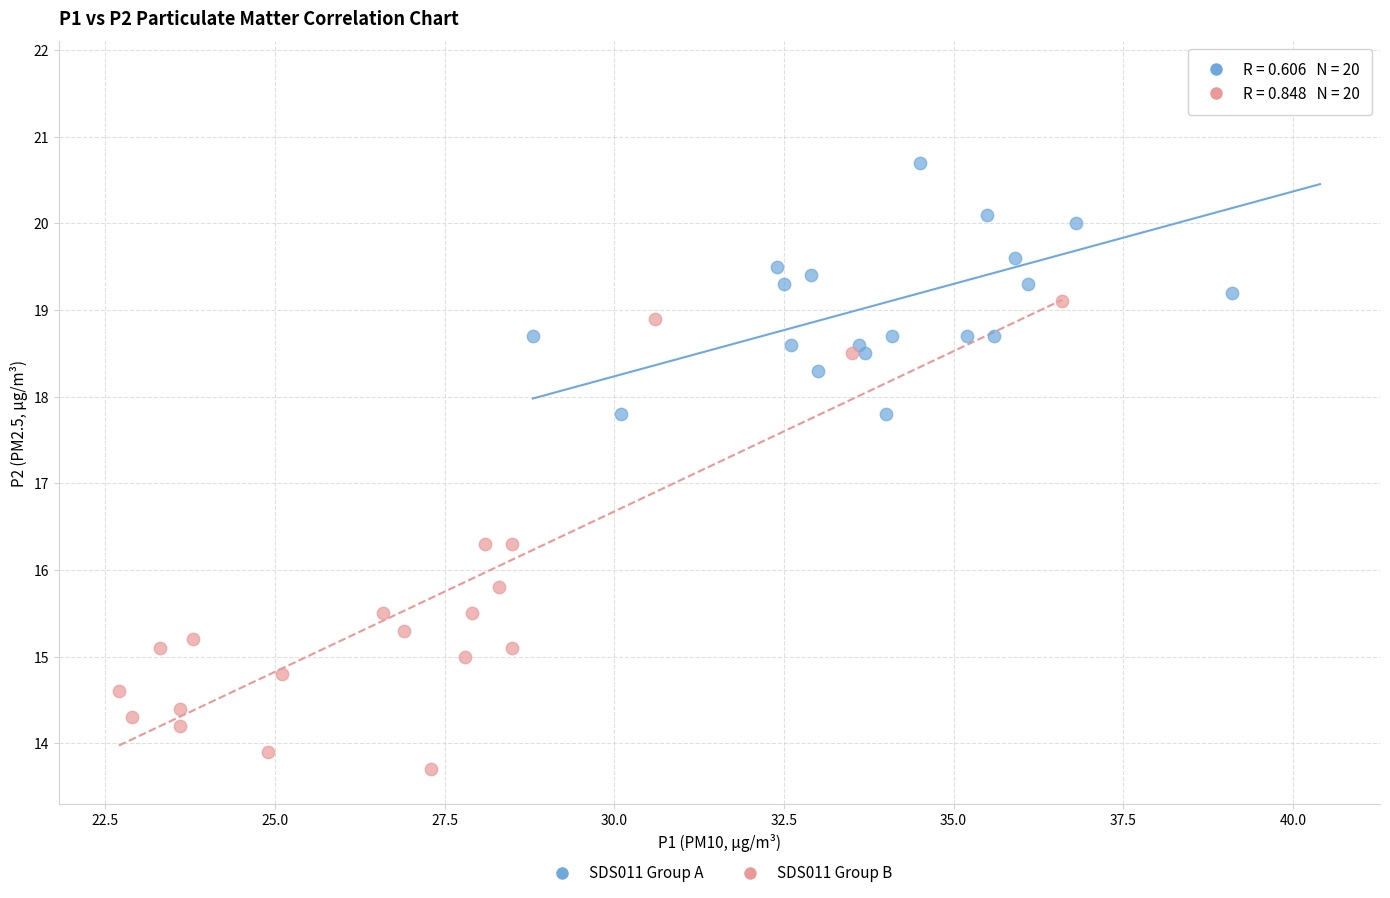

Which series has the largest Y range (max minus min)?

SDS011 Group B